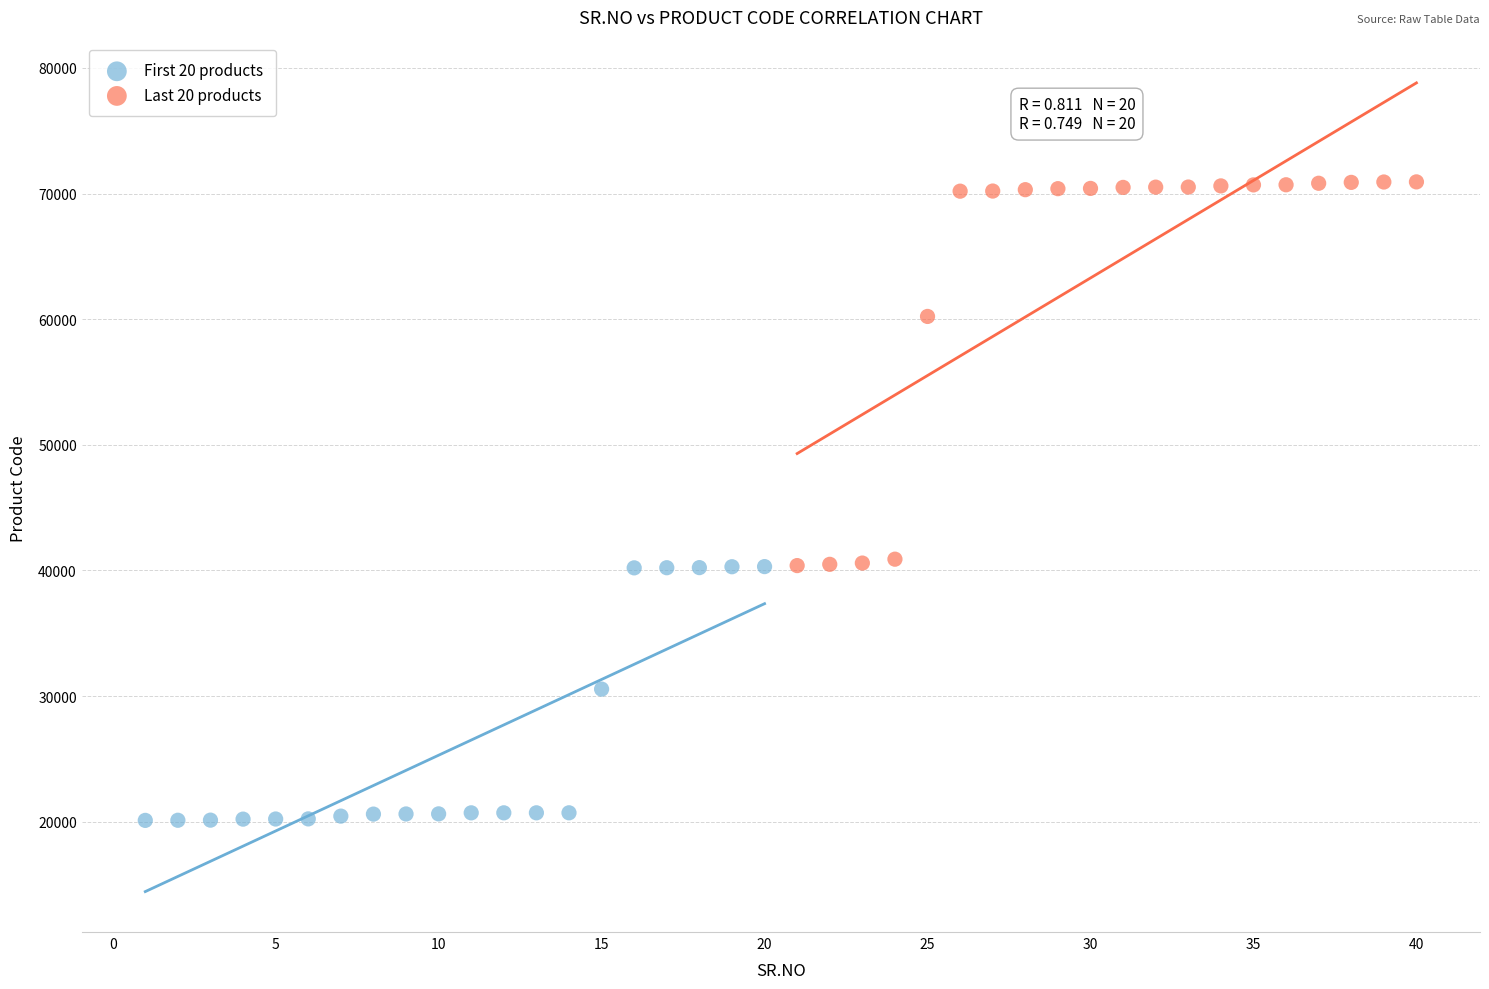

Which series contains the highest Y value?

Last 20 products